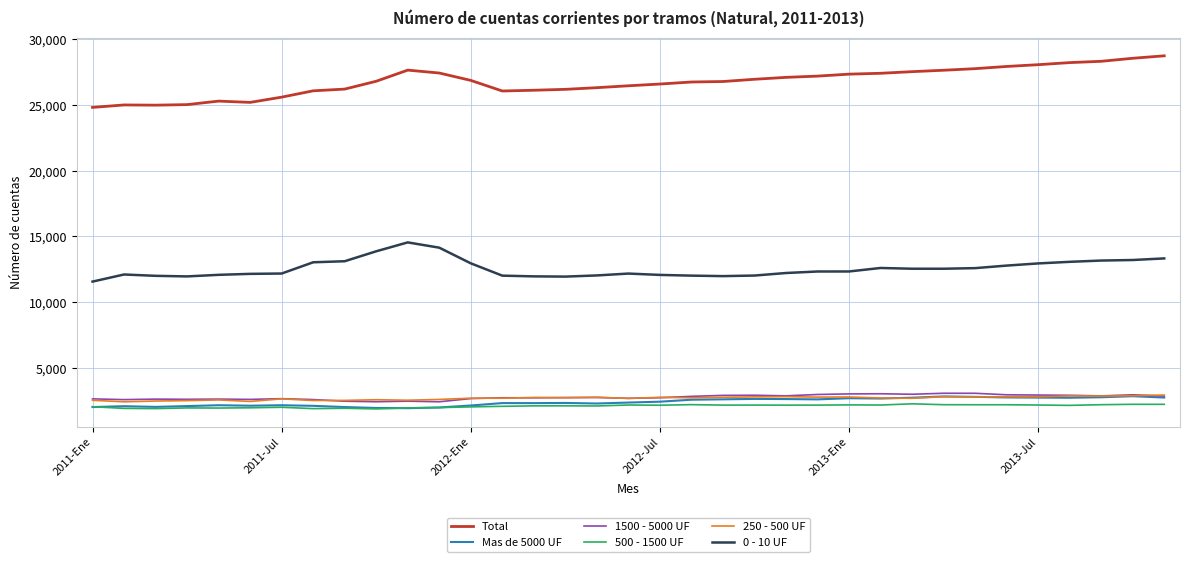

What is the lowest value of the 0 - 10 UF series?

11562